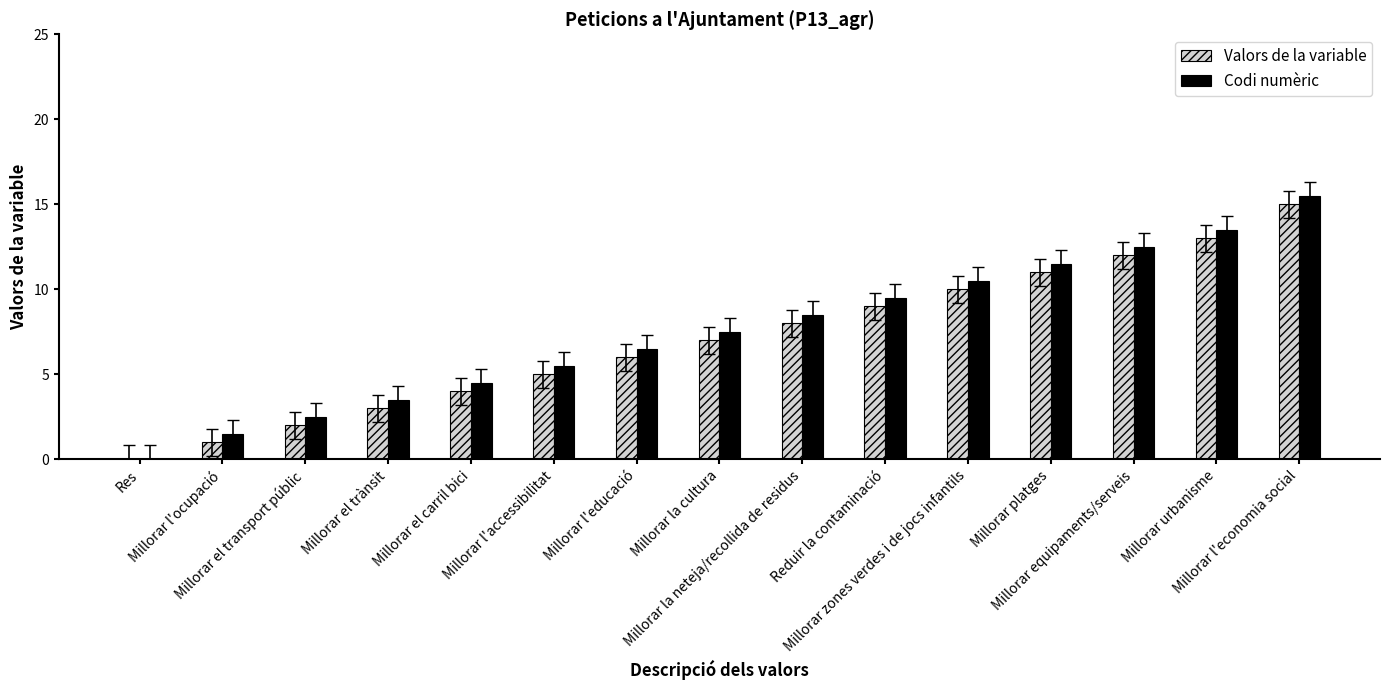

True or false: Codi numèric has a value of 2.5 at Millorar el transport públic.

True